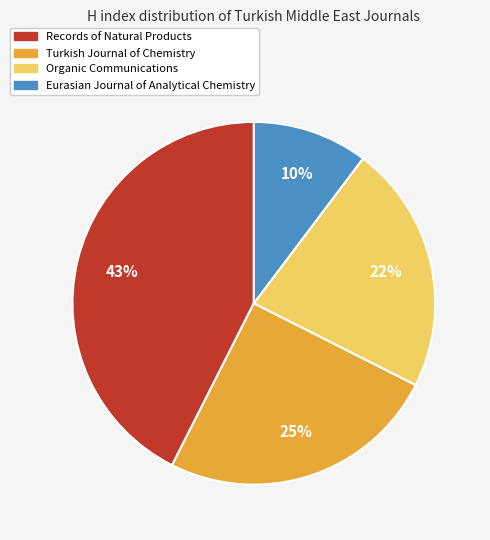

Is it true that Turkish Journal of Chemistry is 14% of the pie?

False